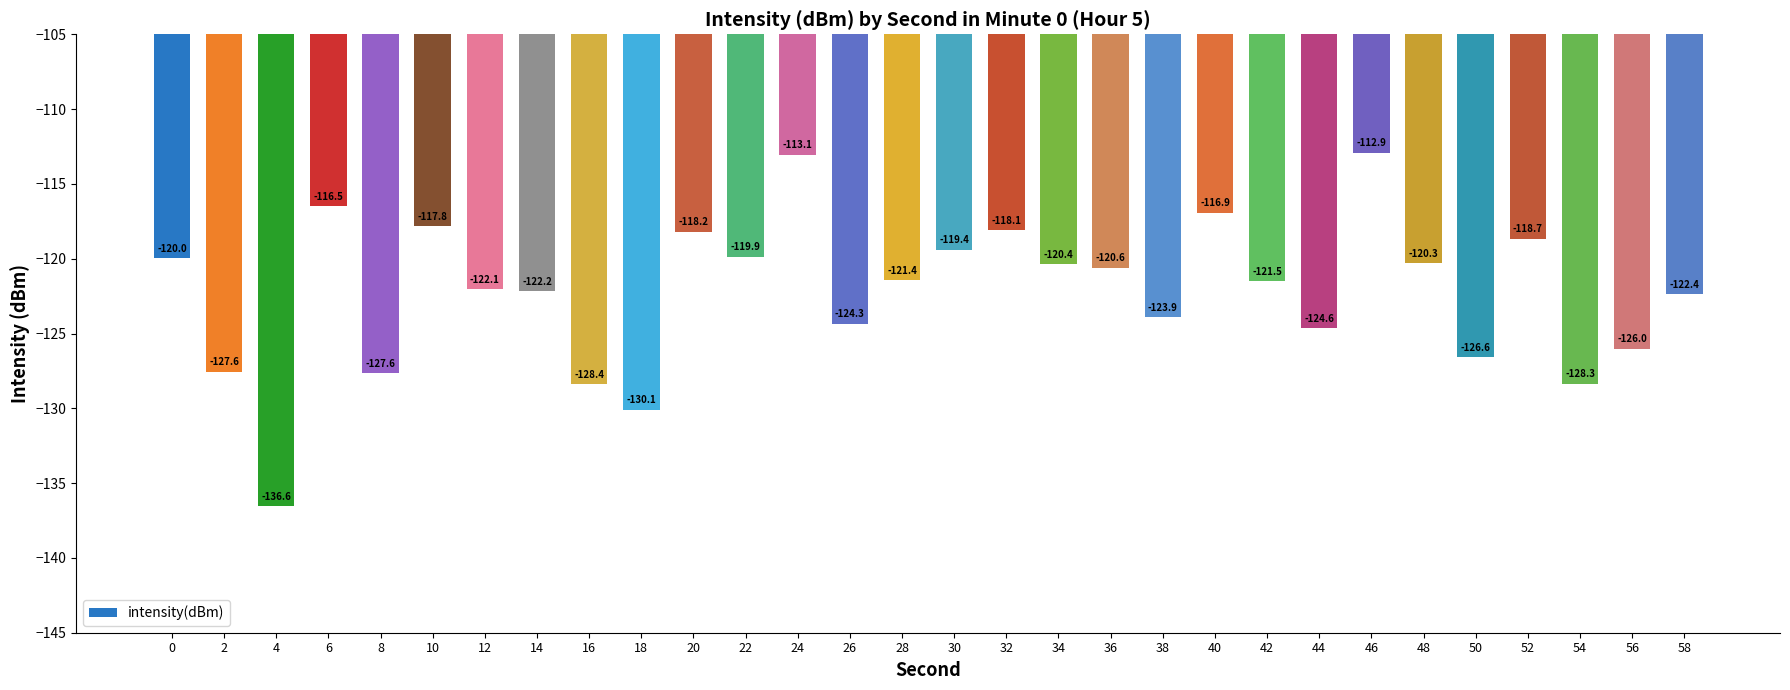

What is the maximum value shown in the chart?

-112.9